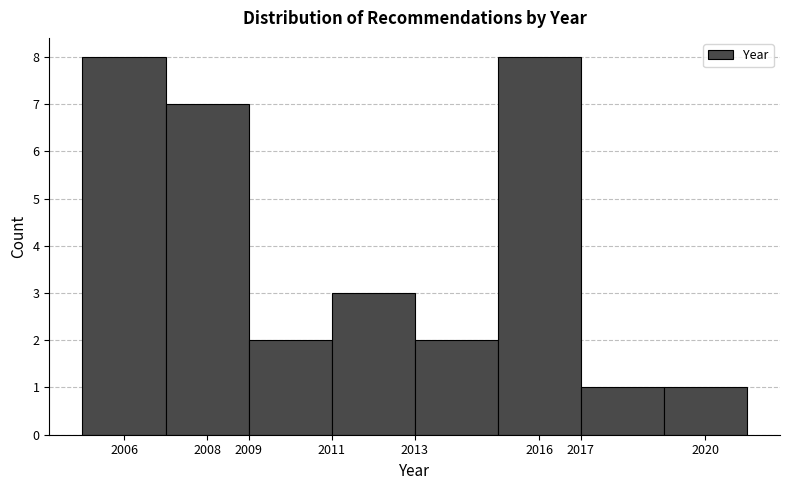

Reading left to right, list every bar in this chart as the range it spans on the x-axis followed by its height. The values are not printed on the chart, so give them approximately, as read against the axis.

2005 to 2007: 8
2007 to 2009: 7
2009 to 2011: 2
2011 to 2013: 3
2013 to 2015: 2
2015 to 2017: 8
2017 to 2019: 1
2019 to 2021: 1